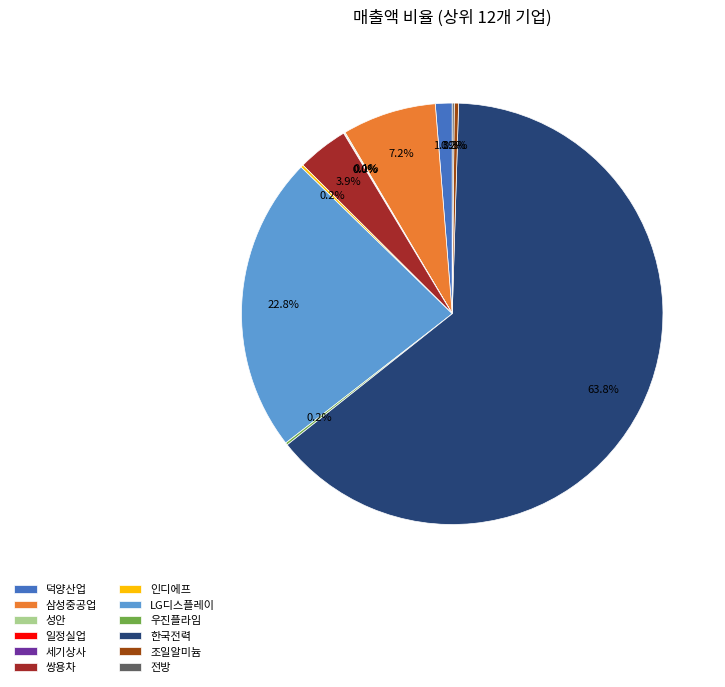

What is the largest slice in the pie chart?

한국전력